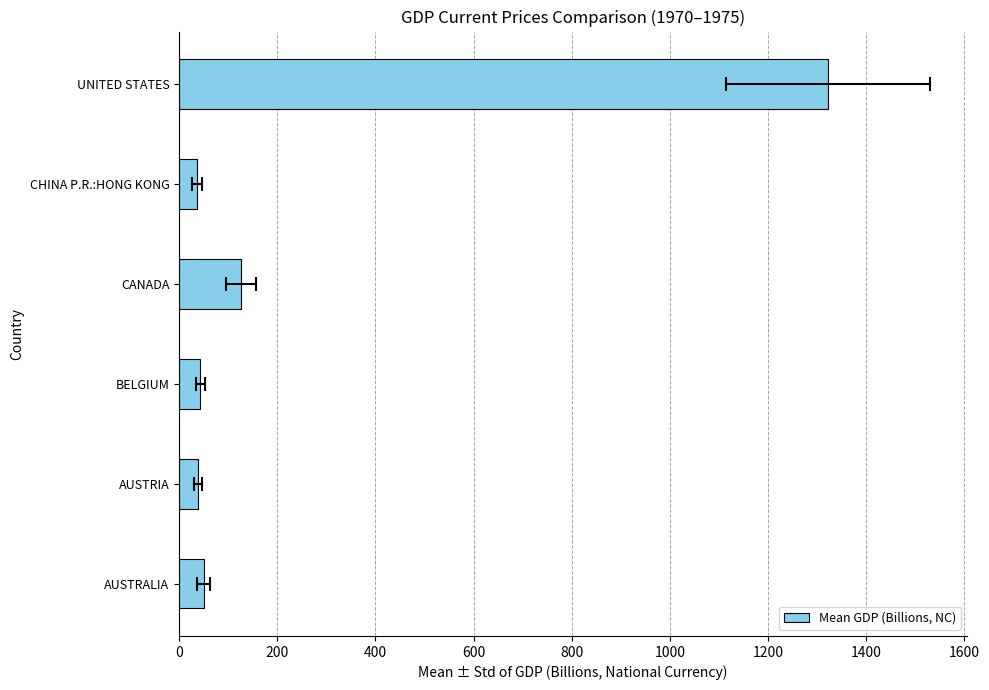

The value at UNITED STATES is 526.9. True or false?

False